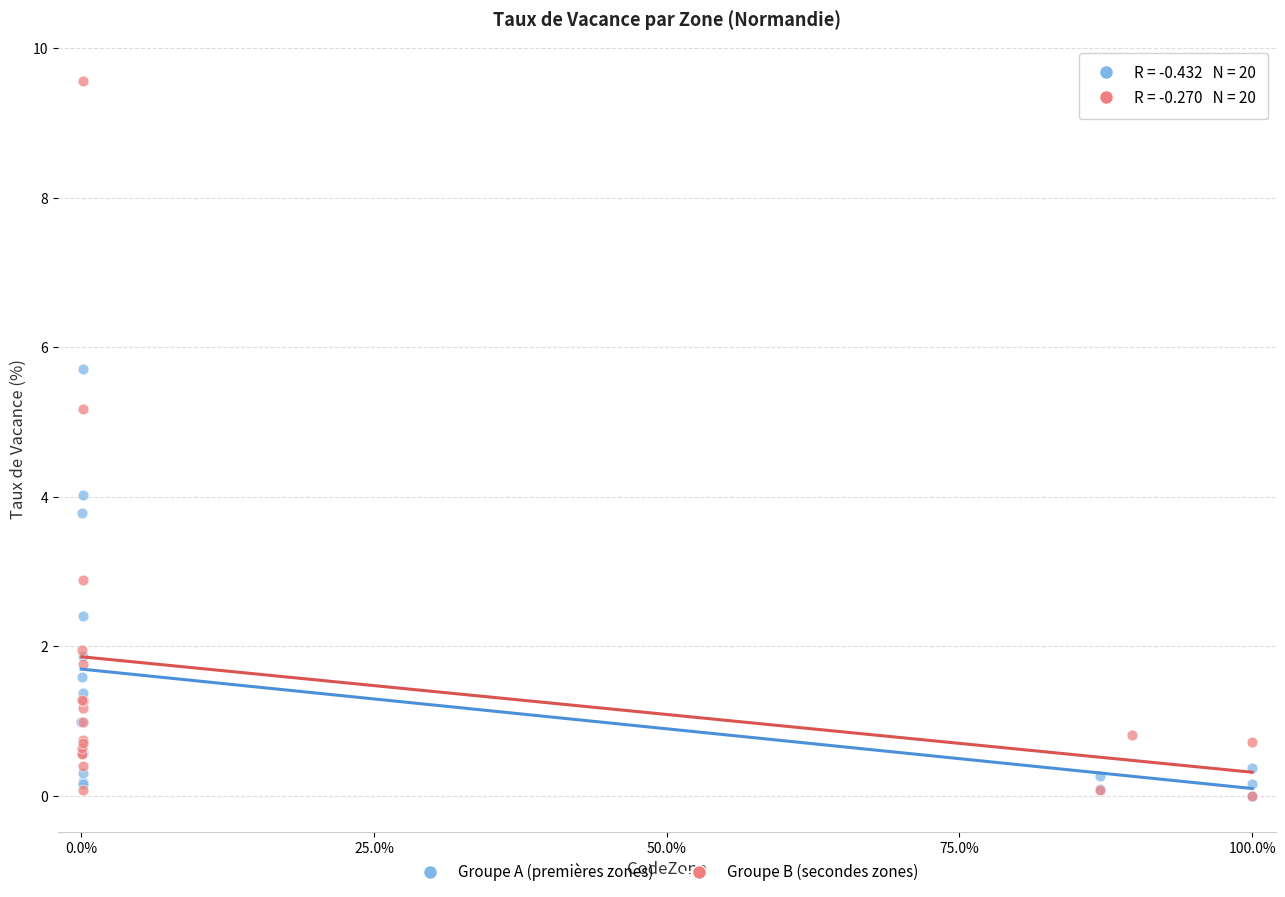

Which series reaches the maximum Y coordinate?

Groupe B (secondes zones)